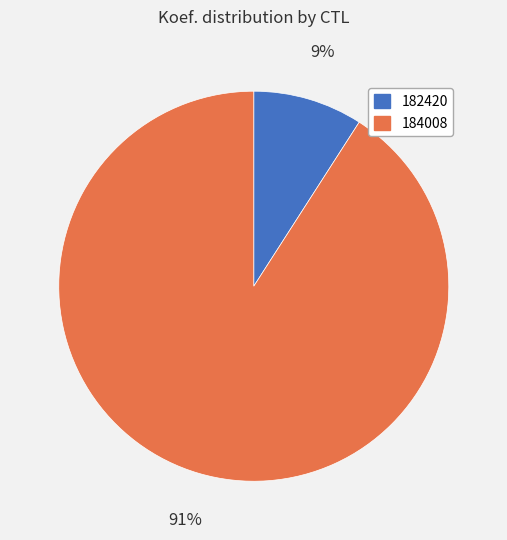

To the nearest percent, what is the average slice percentage?

50%